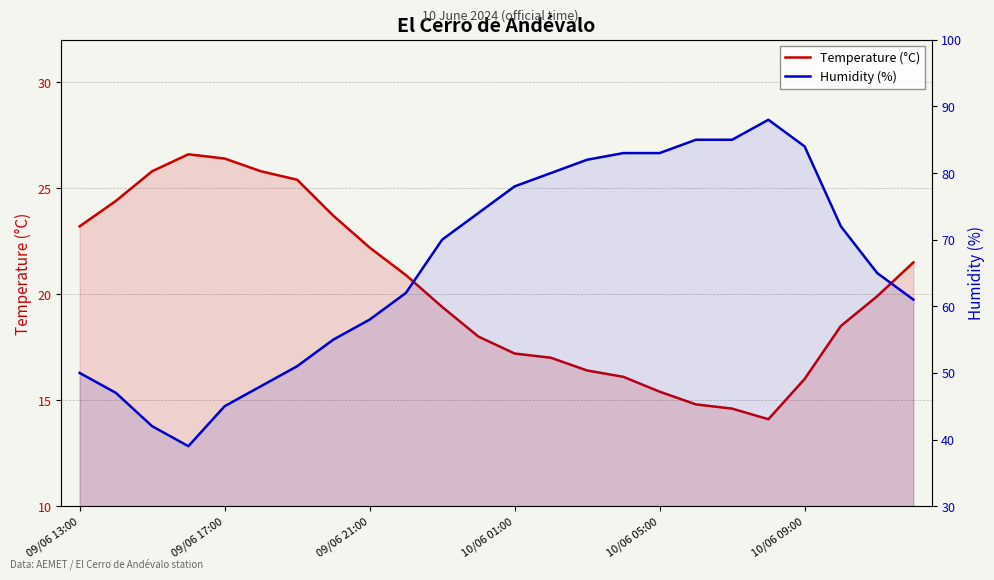

What is the sum of the Humidity (%) values at 22 and 09/06 13:00?

115.0